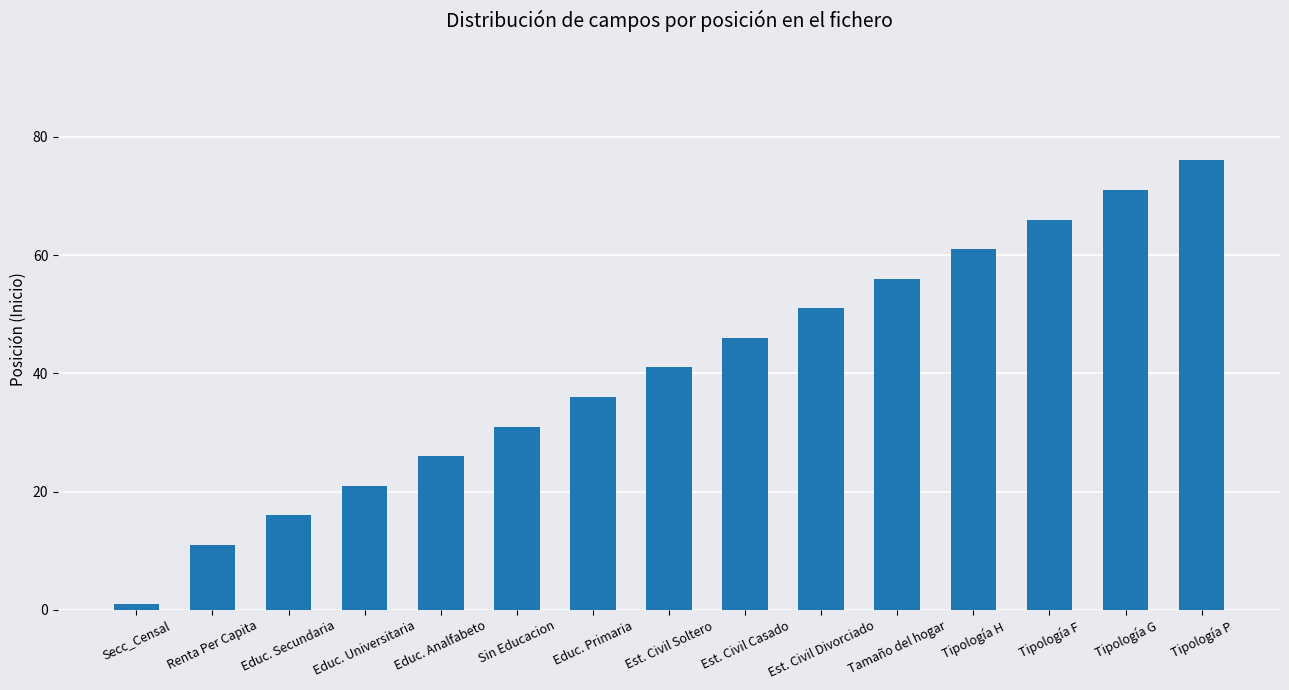

What is the sum of all values?

610